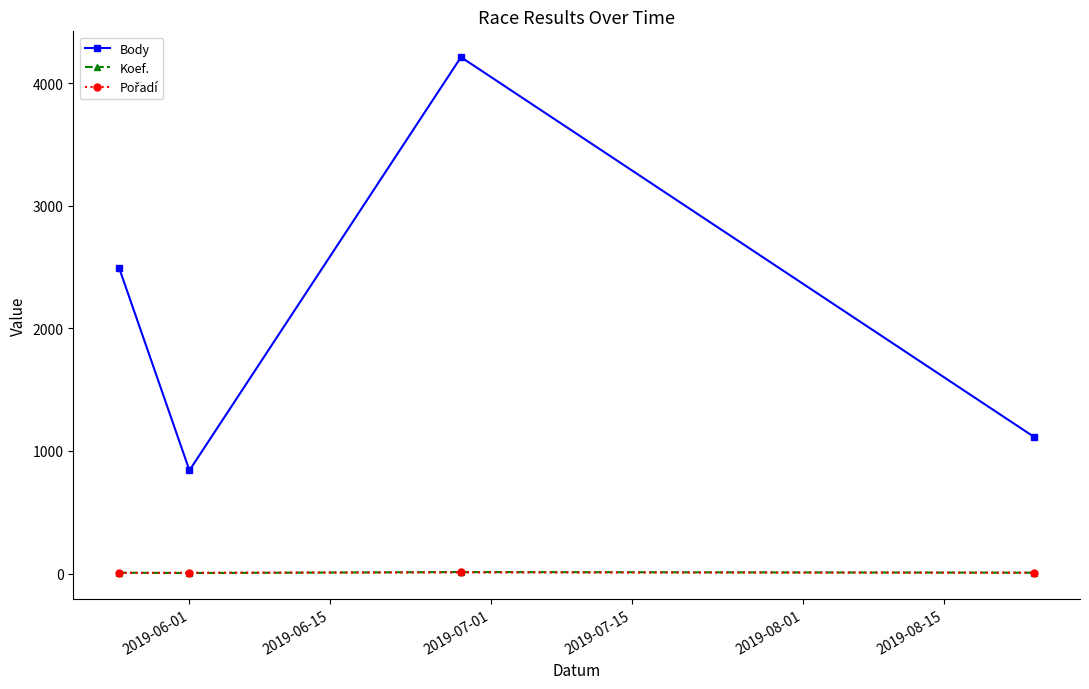

Which series has the largest total across all categories?

Body